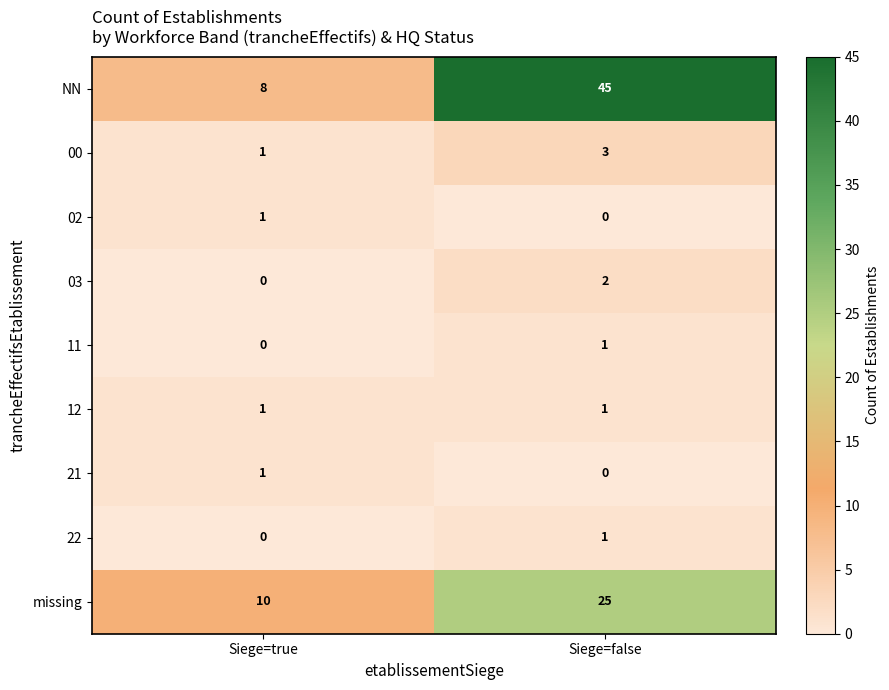

What is the sum of the 00 values at Siege=false and Siege=true?

4